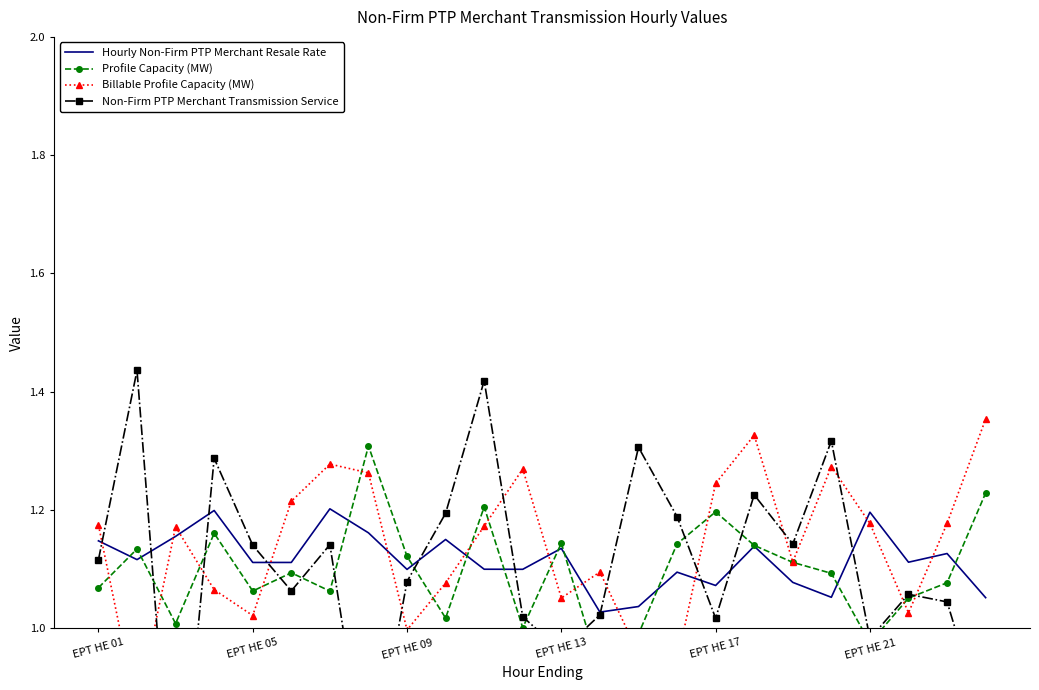

In Non-Firm PTP Merchant Transmission Service, how many points are higher than both neighbors (excluding endpoints)?

8